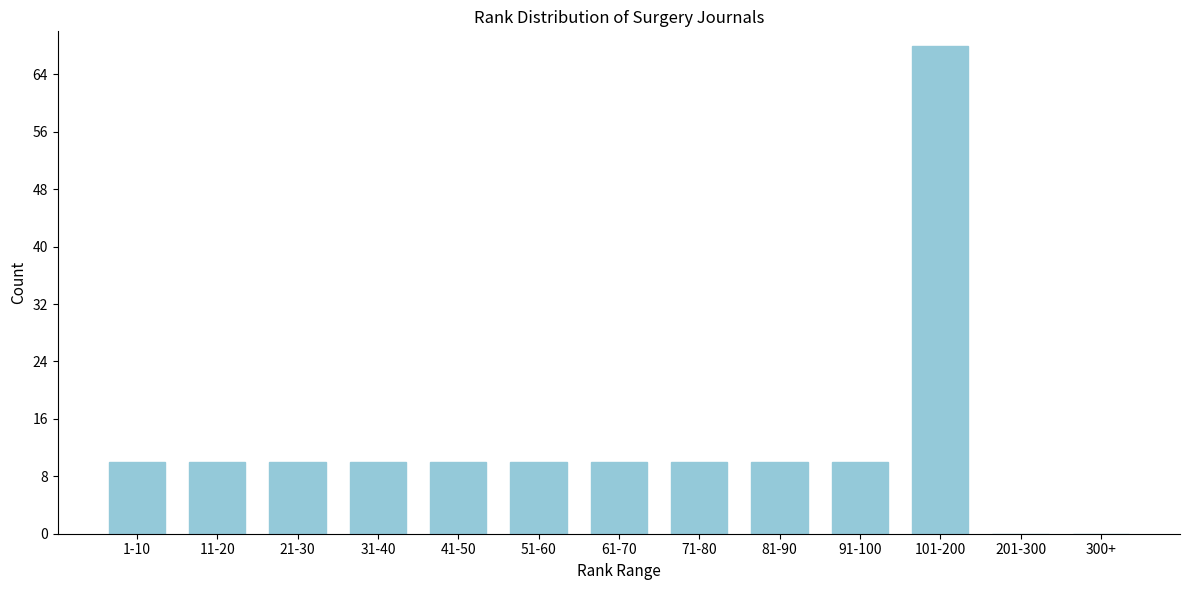

Reading left to right, transcribe all the data shown in this chart.

1-10=10	11-20=10	21-30=10	31-40=10	41-50=10	51-60=10	61-70=10	71-80=10	81-90=10	91-100=10	101-200=68	201-300=0	300+=0